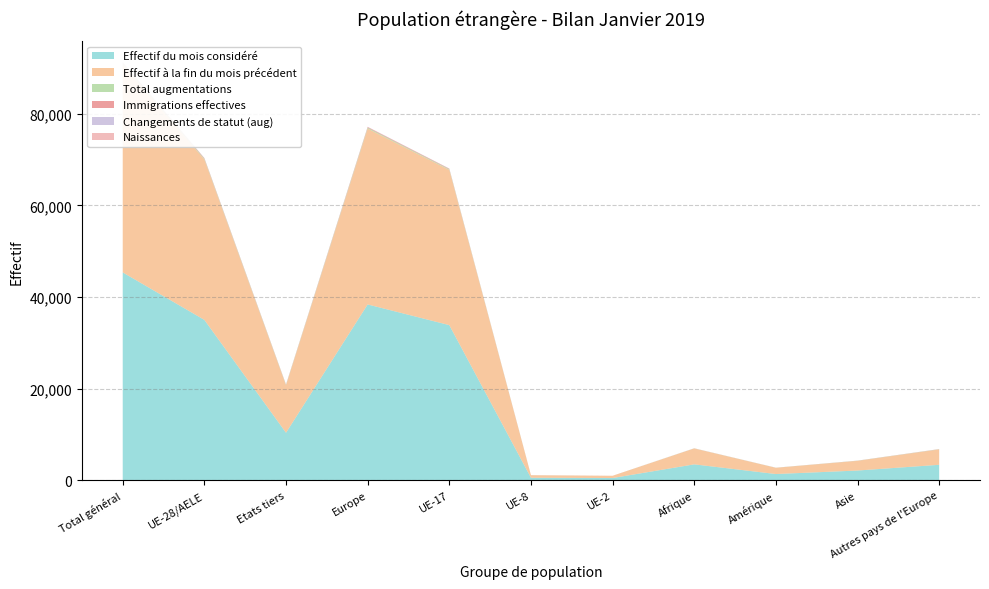

Reading left to right, extract all data points from this chart.

Effectif du mois considéré: 45364	34999	10365	38372	33861	545	485	3469	1356	2121	3373
Effectif à la fin du mois précédent: 45365	35027	10338	38383	33879	549	490	3467	1358	2112	3356
Total augmentations: 267	162	105	201	153	7	2	22	15	28	39
Immigrations effectives: 182	110	72	141	108	2	0	13	9	19	31
Changements de statut (aug): 34	28	6	29	22	4	2	1	3	1	1
Naissances: 31	16	15	21	15	1	0	7	1	2	5